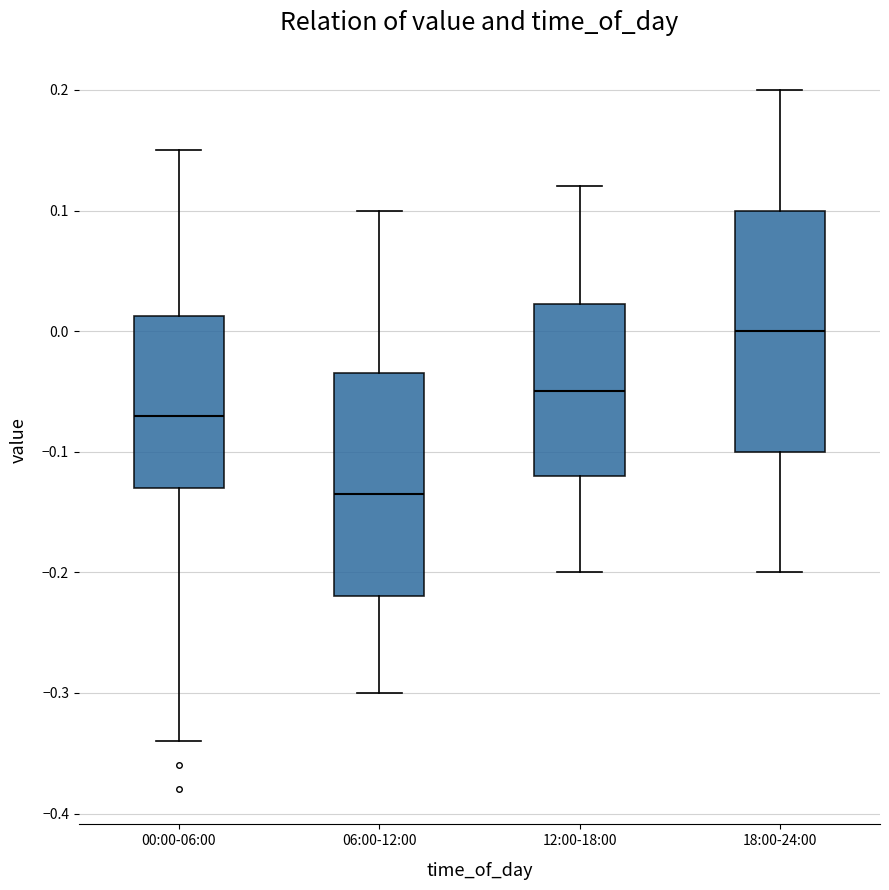

Which box has the lowest median line?

06:00-12:00